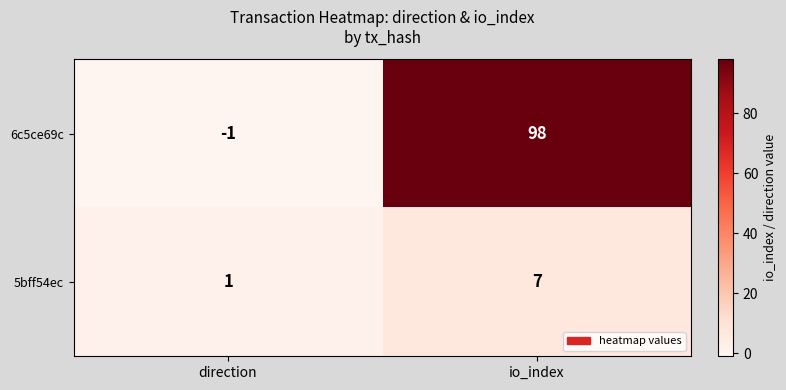

What is the difference between the 6c5ce69c values at direction and io_index?

99